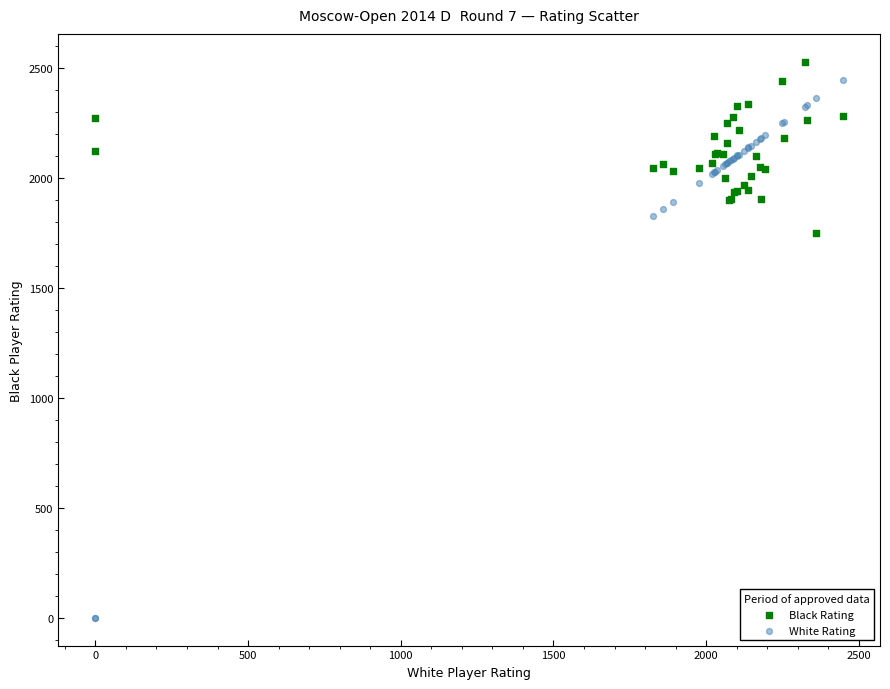

Which series reaches the minimum Y coordinate?

White Rating